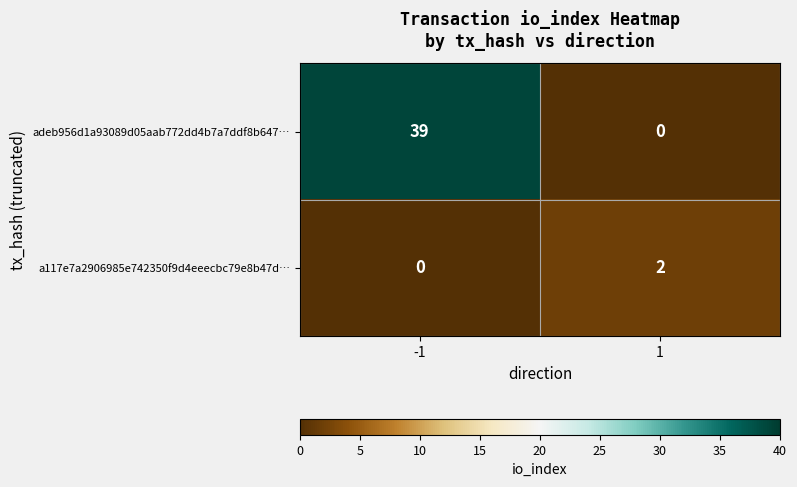

The value of a117e7a2906985e742350f9d4eeecbc79e8b47d… at -1 is 1. True or false?

False